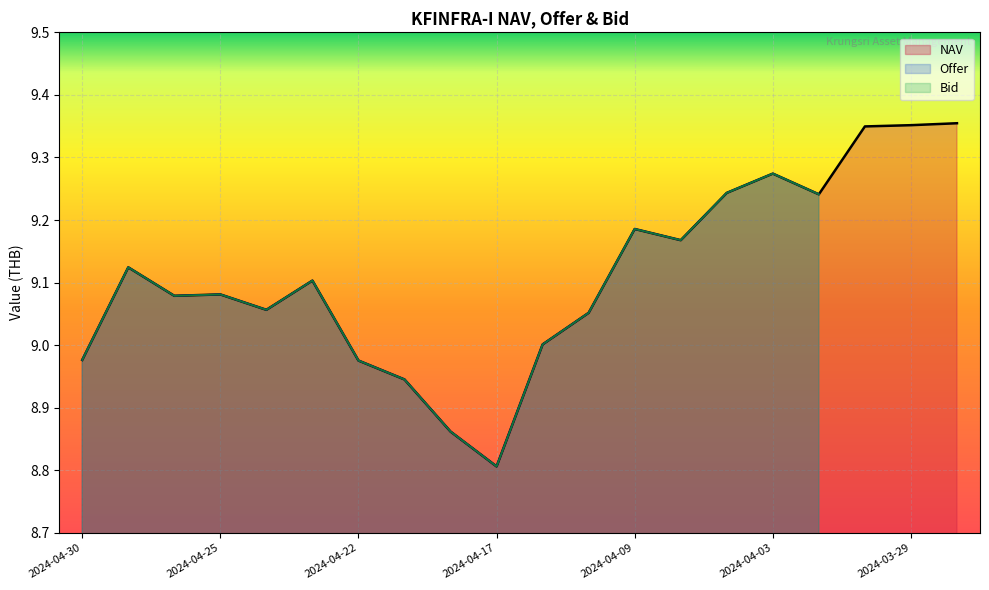

How many interior local peaks does the Bid series have?

5